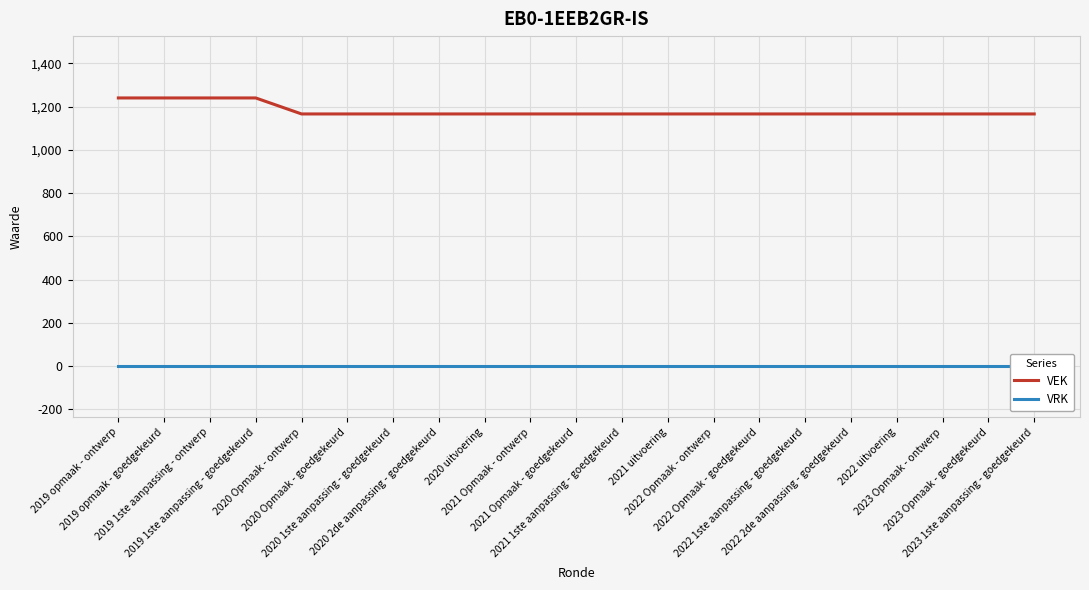

What is the label of the 5th point from the left?

2020 Opmaak - ontwerp